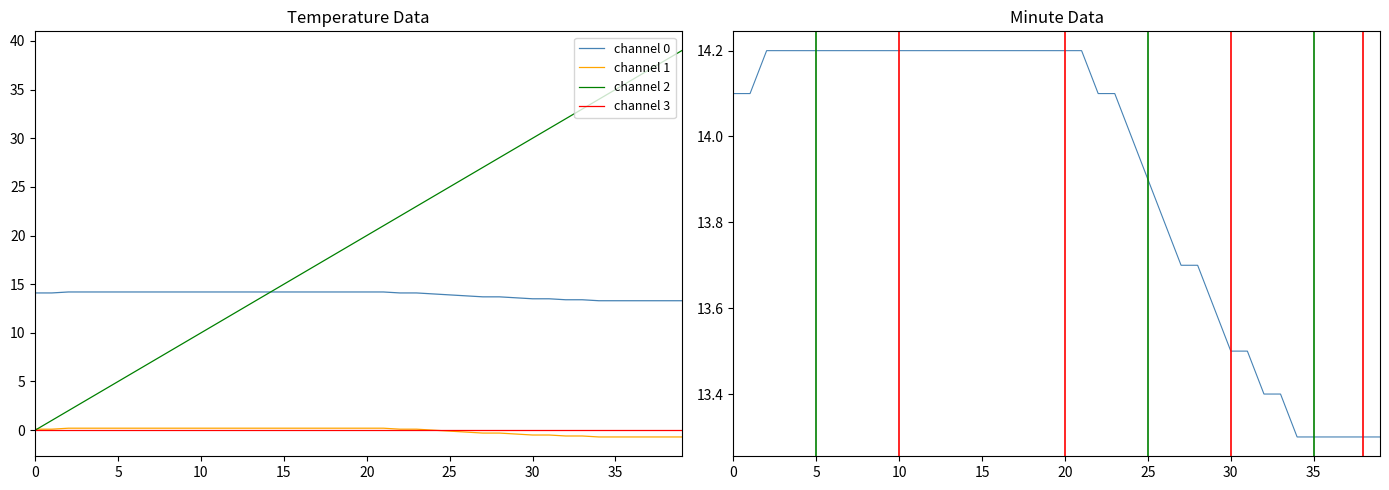

What is the maximum value shown in the chart?

39.0